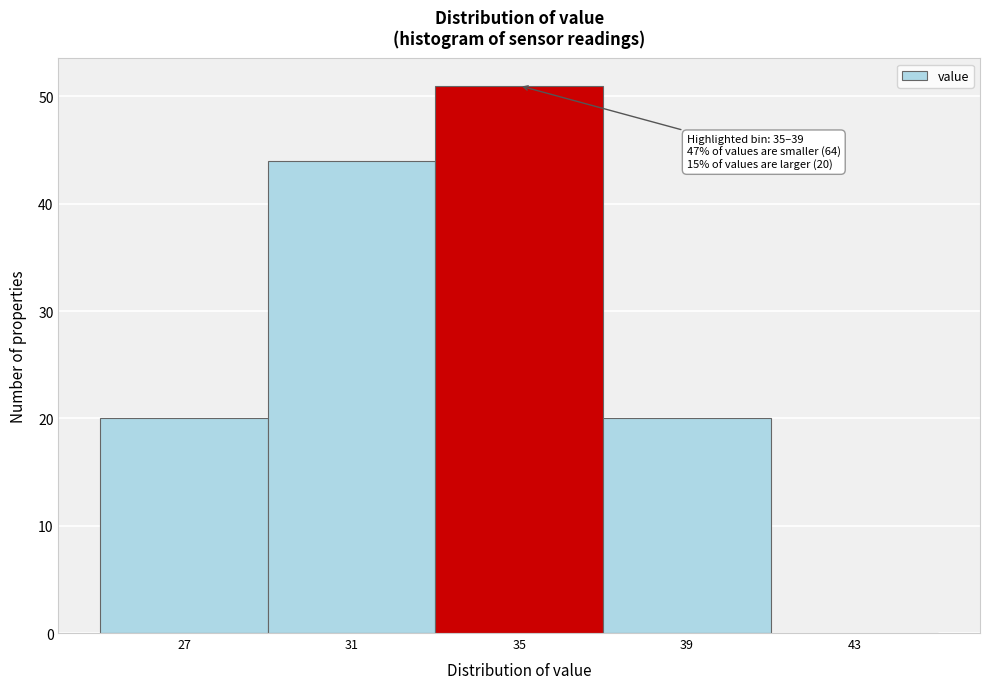

Reading right to left, what are all the values shown in this chart?

43=0	39=20	35=51	31=44	27=20